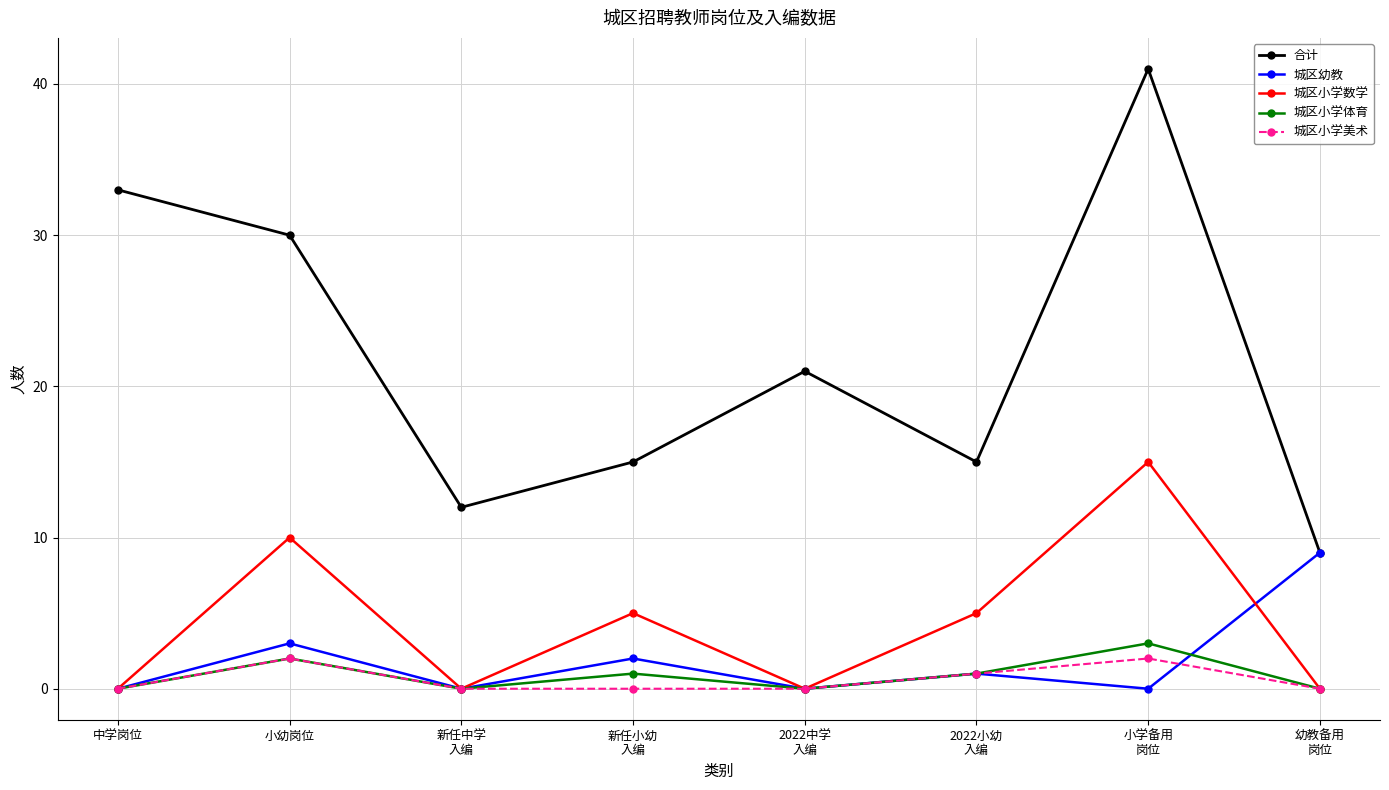

Is this an area chart (filled region under the line)?

No